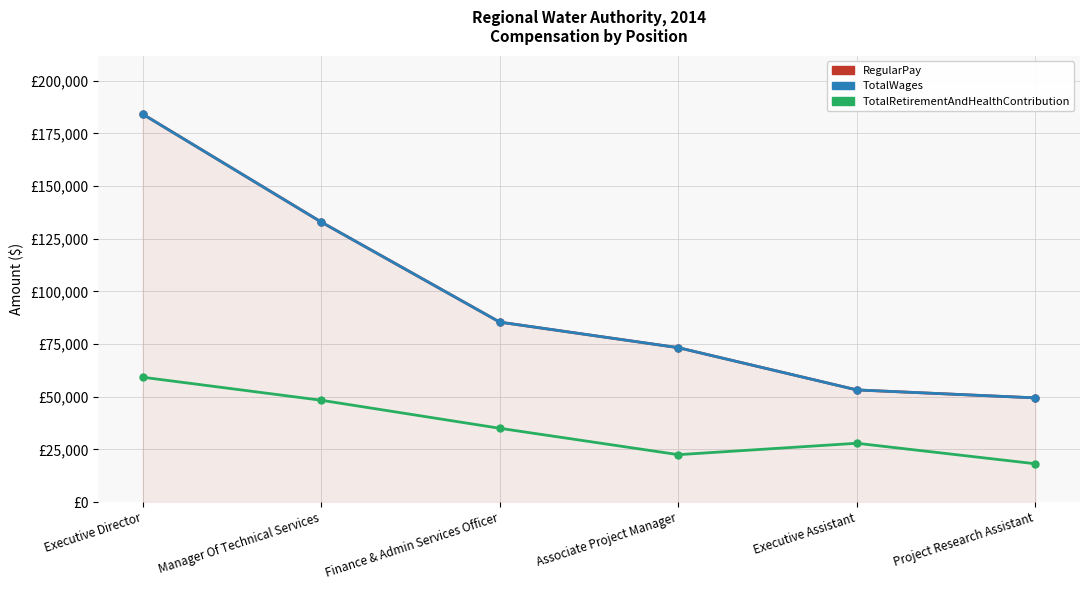

What is the difference between the highest and lowest values at Project Research Assistant?

31276